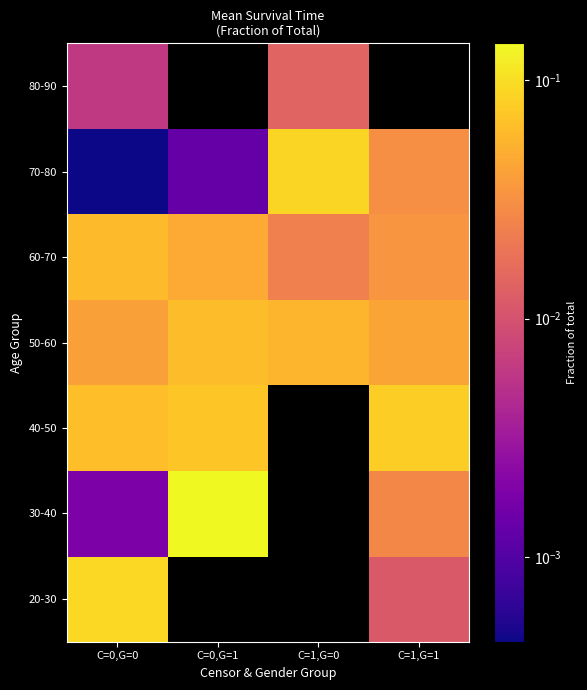

What is the total value across all series at C=0,G=0?

0.3